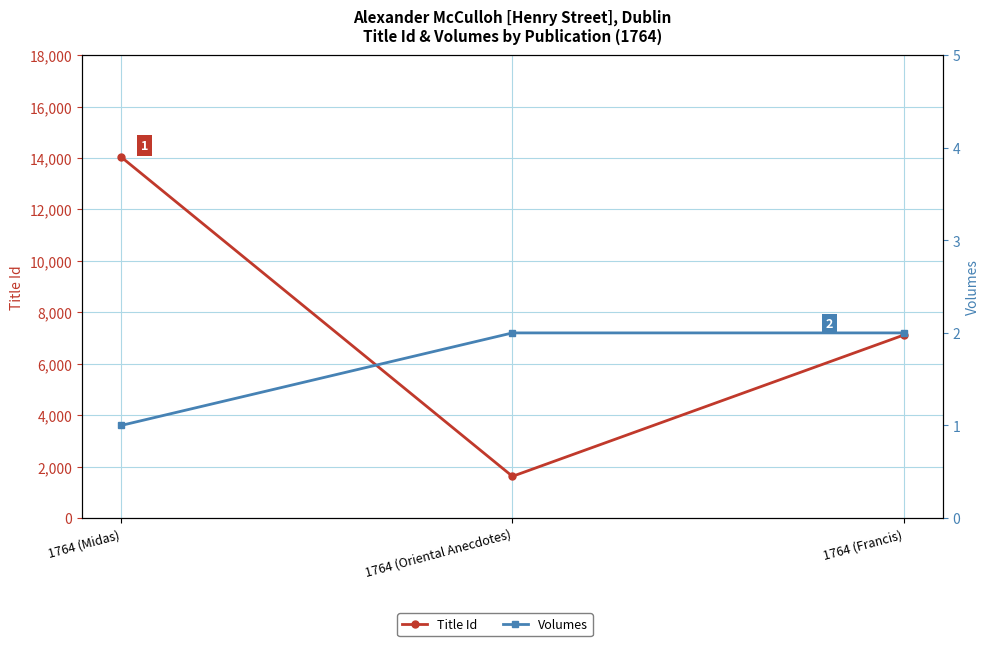

How many lines are shown in the chart?

2